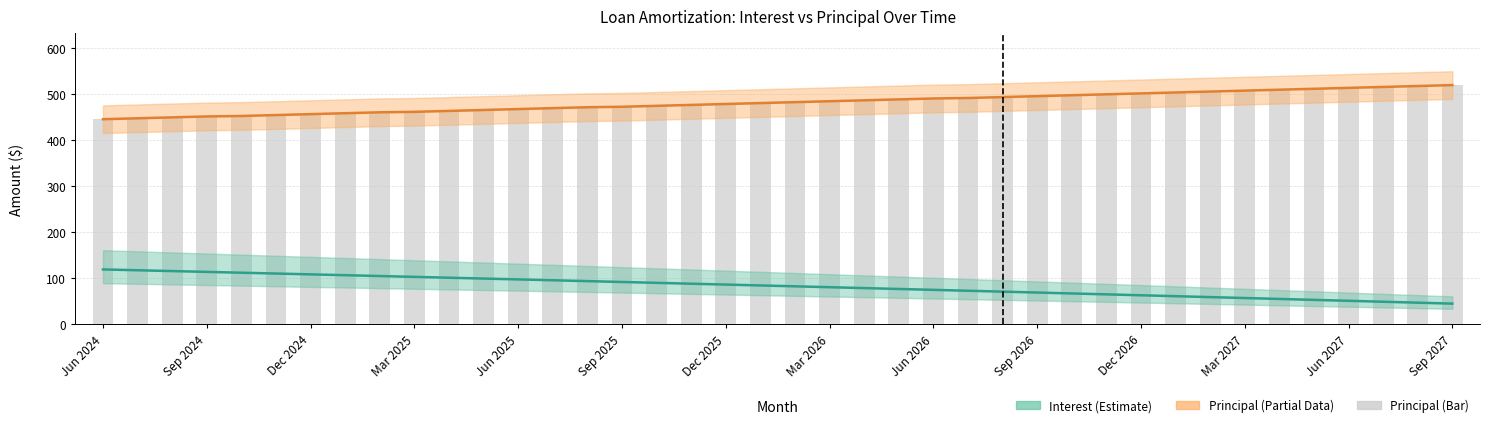

At which category does the chart reach its peak across all series?

Sep 2027